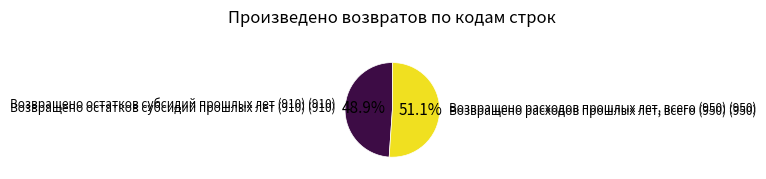

Is there a majority slice in this chart?

Yes